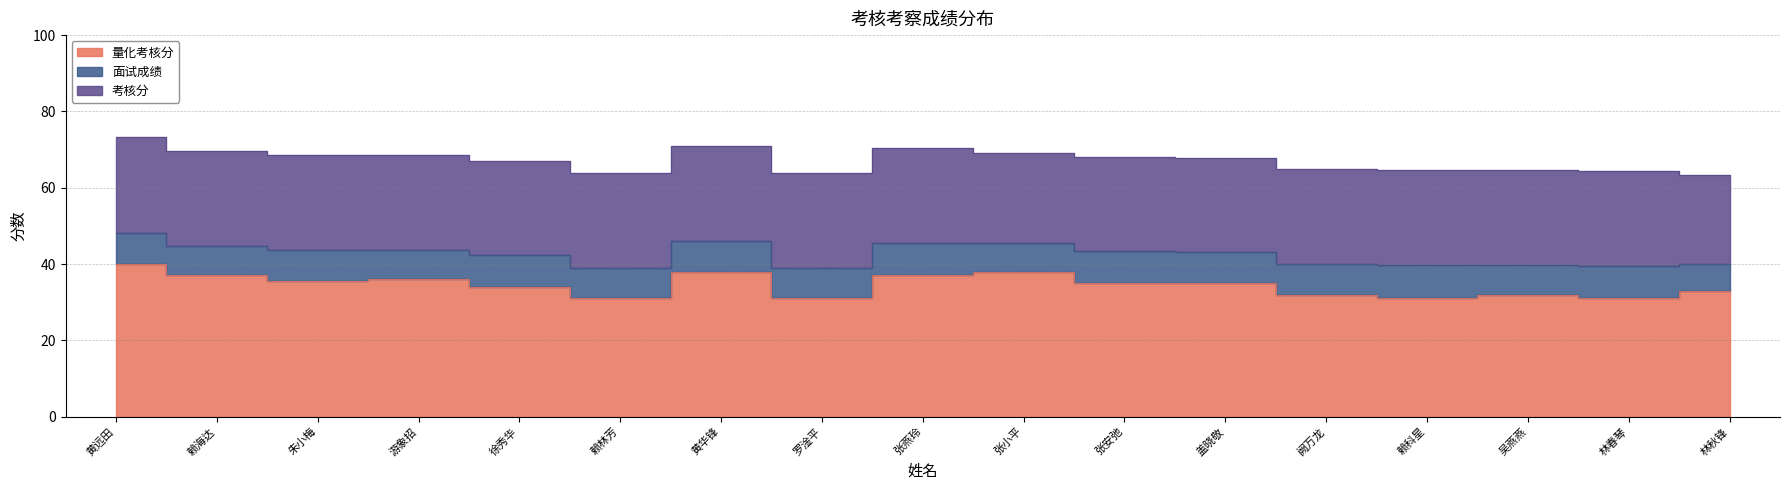

Where is 量化考核分 nearest to the value 35?

张安弛